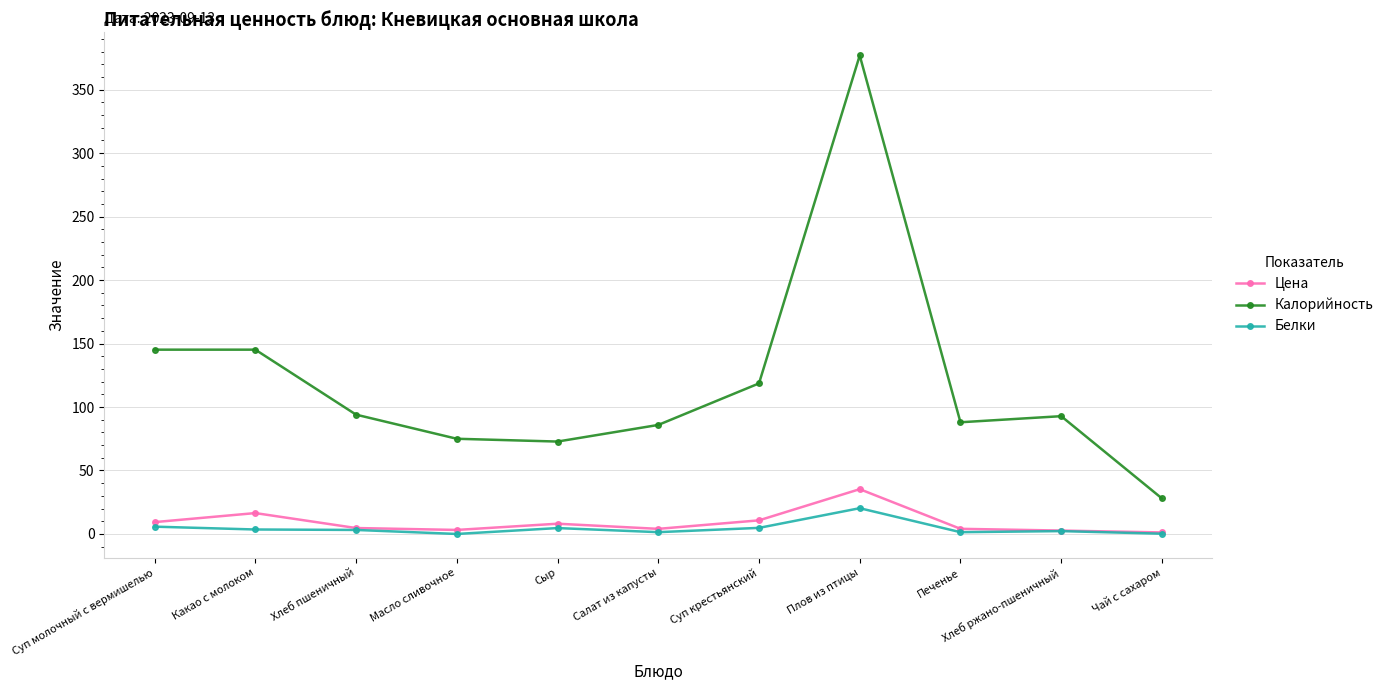

True or false: Белки and Калорийность cross at least once.

False